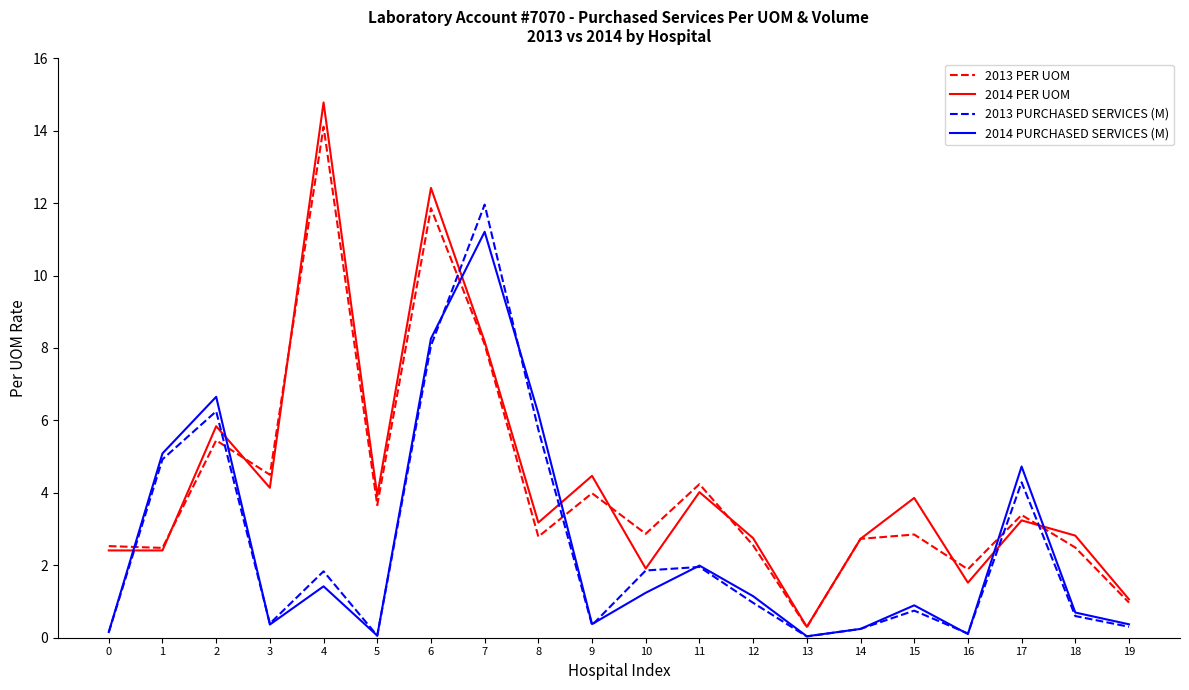

Is the value of 2013 PURCHASED SERVICES (M) at 5 greater than the value of 2014 PURCHASED SERVICES (M) at 14?

No